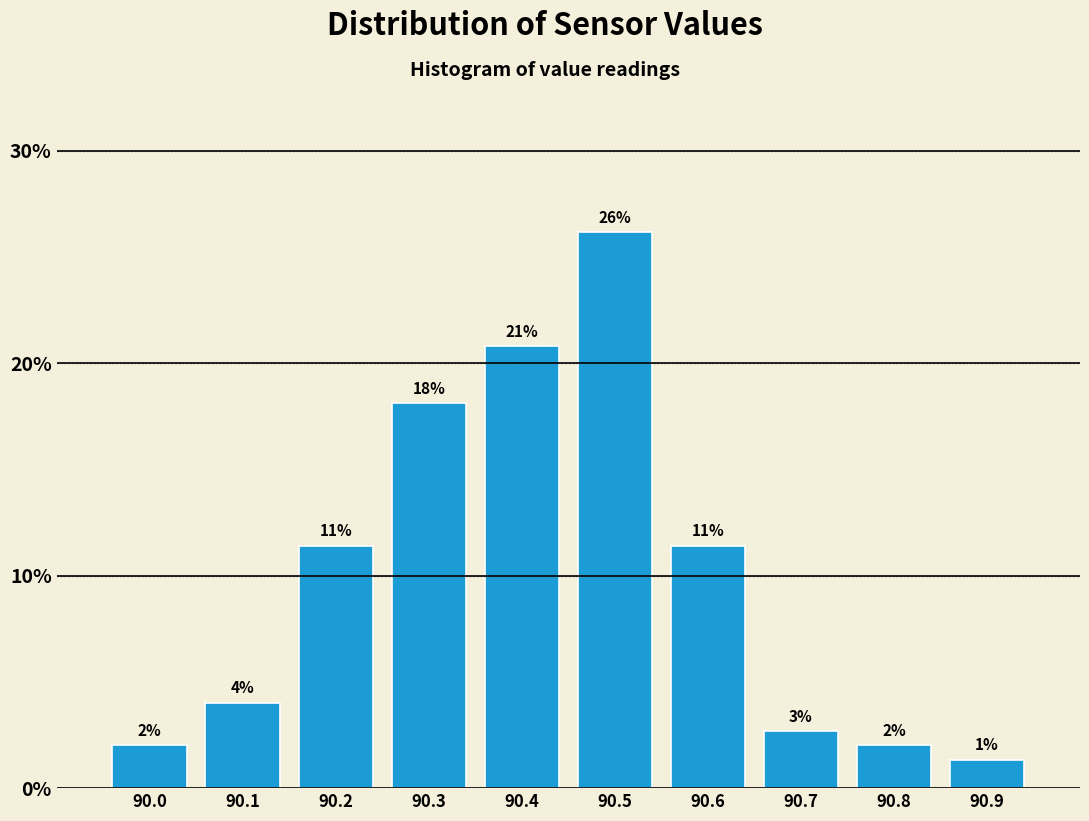

Does the chart contain any negative values?

No